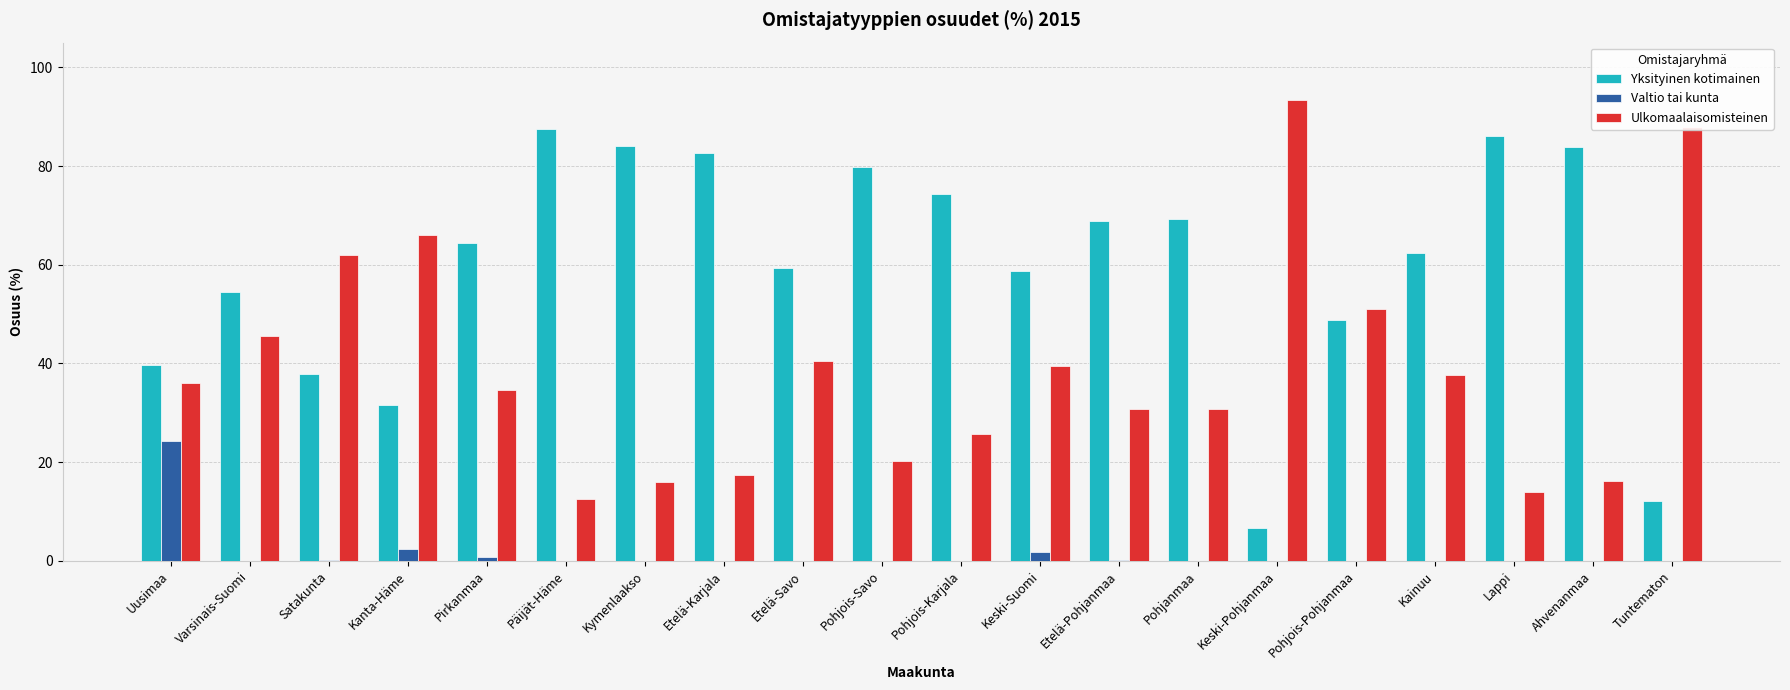

Are the bars grouped side by side (vs. stacked)?

Yes